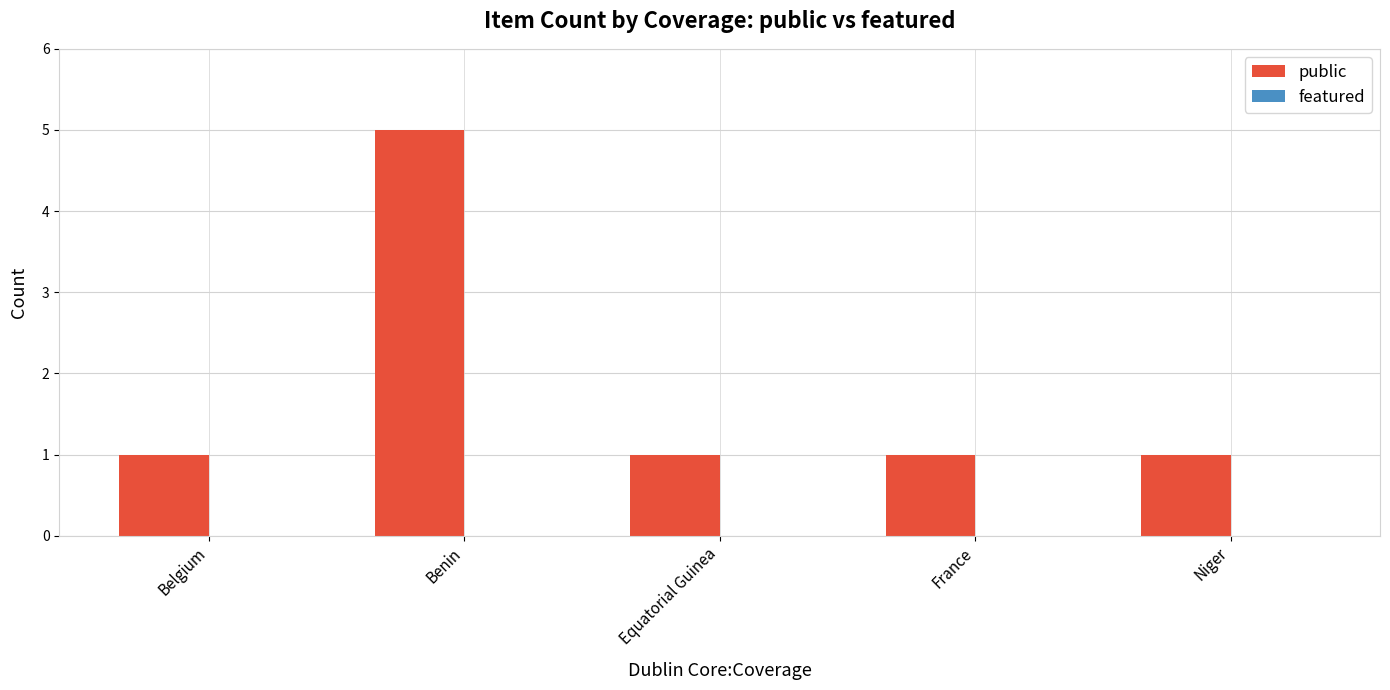

Which label corresponds to the largest value in the chart?

Benin